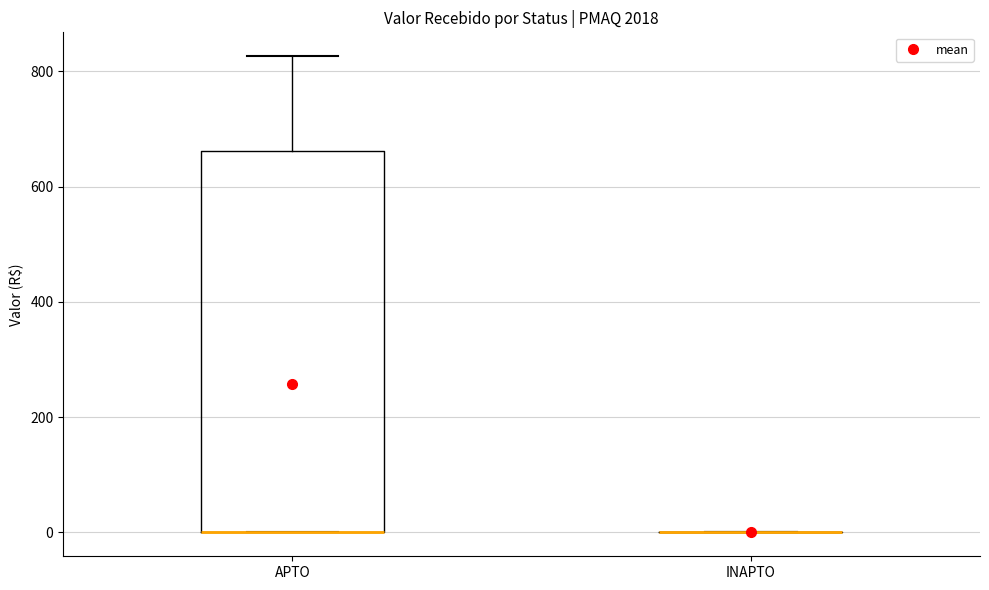

Reading left to right, read every box against the y-axis: the position of its median line, the range the box covers, and the ends of its whiskers. The values are not printed on the chart, so give them approximately, as read against the axis.

APTO: median 0 (drawn on the box's lower edge), box 0 to 660, whiskers 0 to 820
INAPTO: box collapsed to a line at 0, whiskers 0 to 0